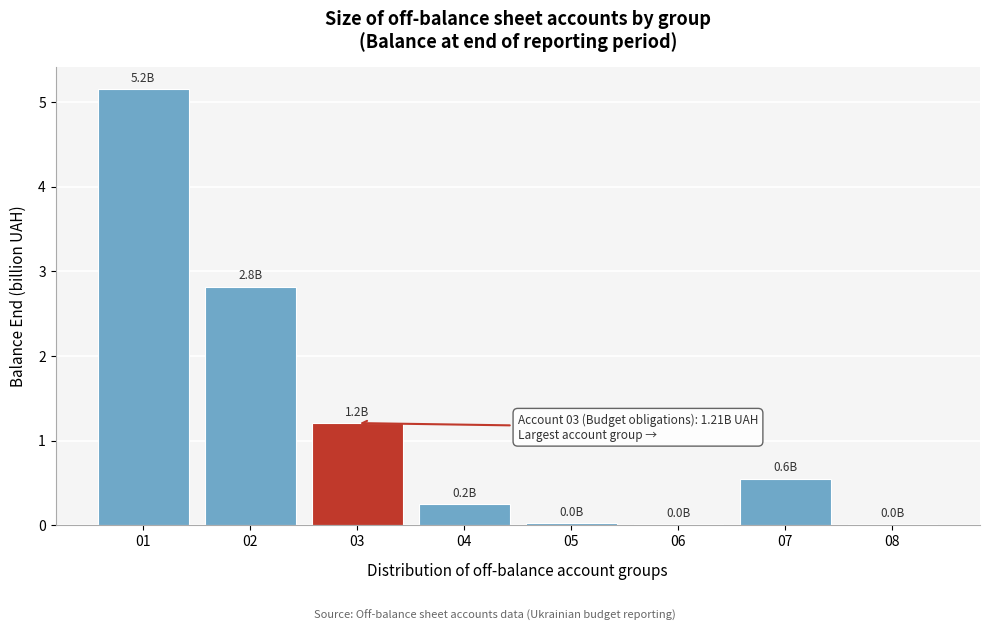

The chart shows a value of 0.0 at 06. True or false?

True